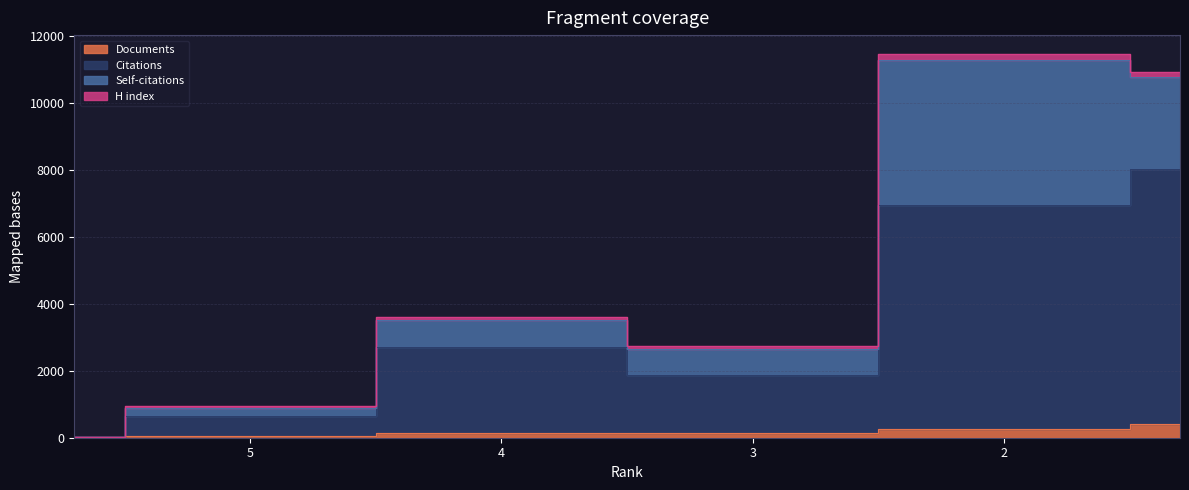

What is the difference between the Documents values at 5 and 3?

94